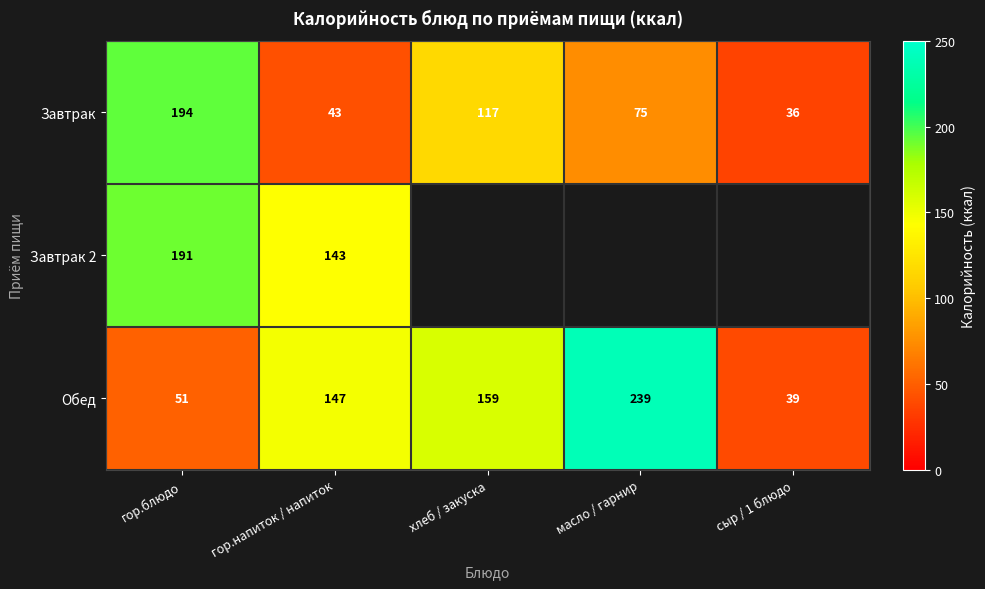

How many data points in Обед are less than 147?

2